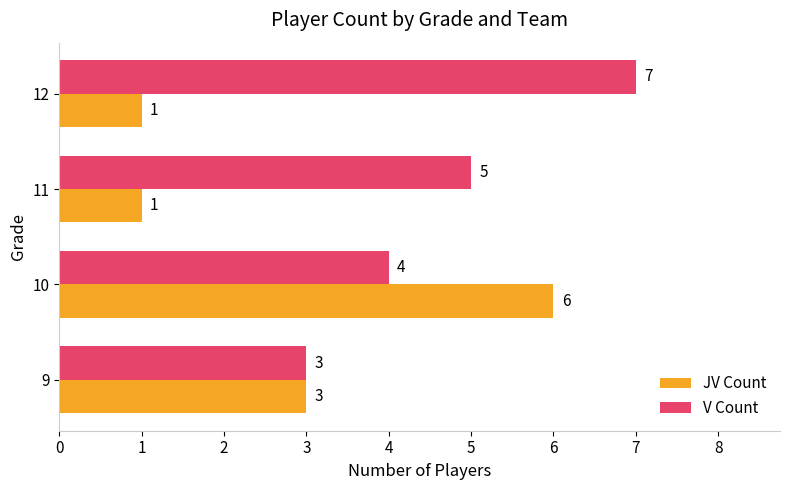

What is the lowest value of the JV Count series?

1